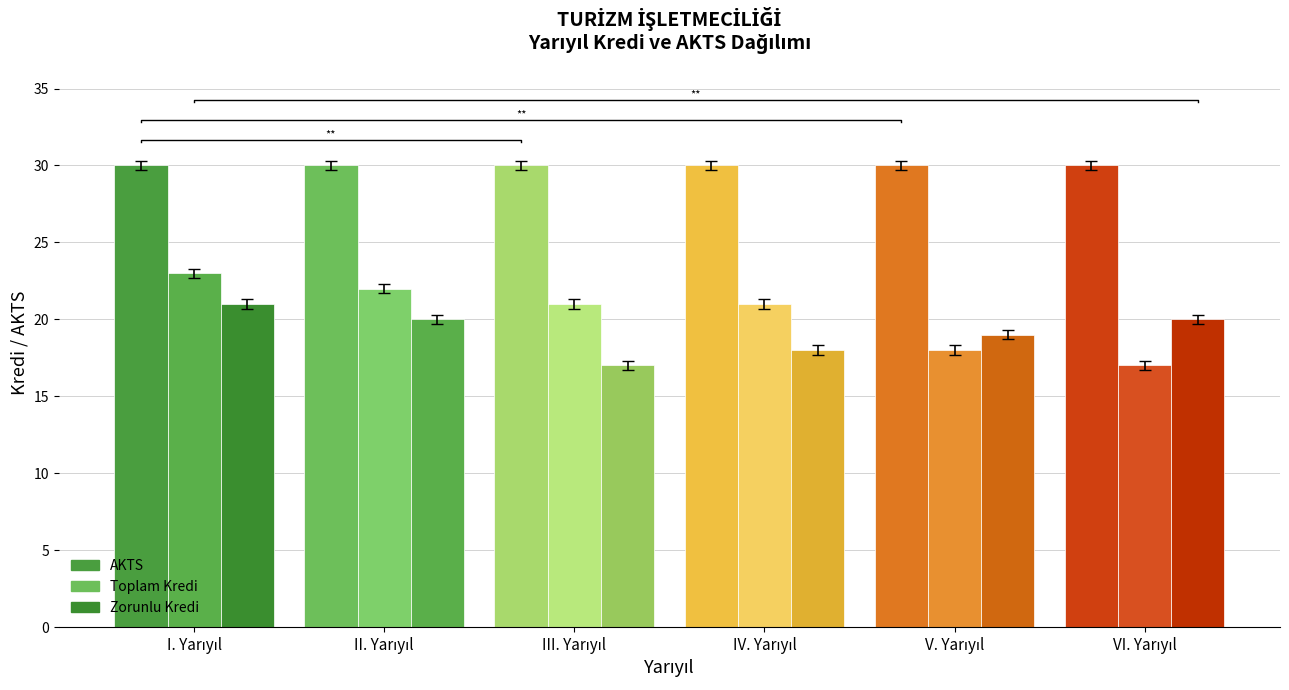

At which label does Toplam Kredi reach its minimum?

VI. Yarıyıl